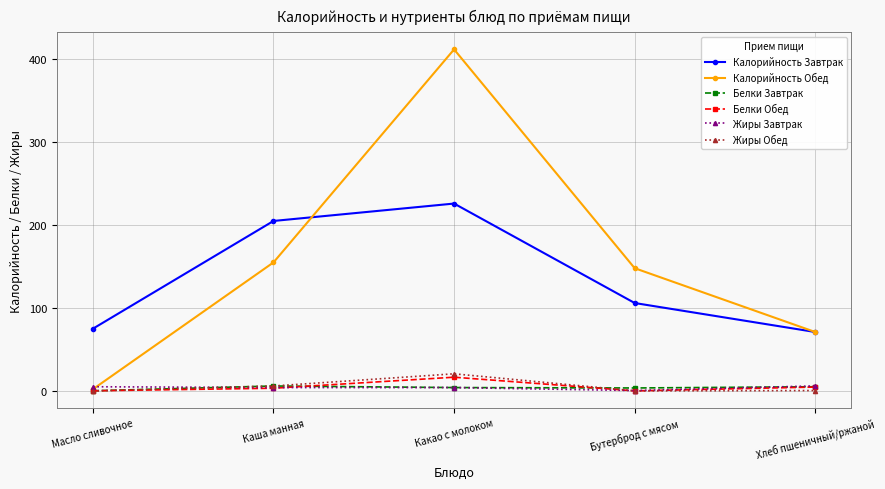

Does the chart display data point markers on the line(s)?

Yes